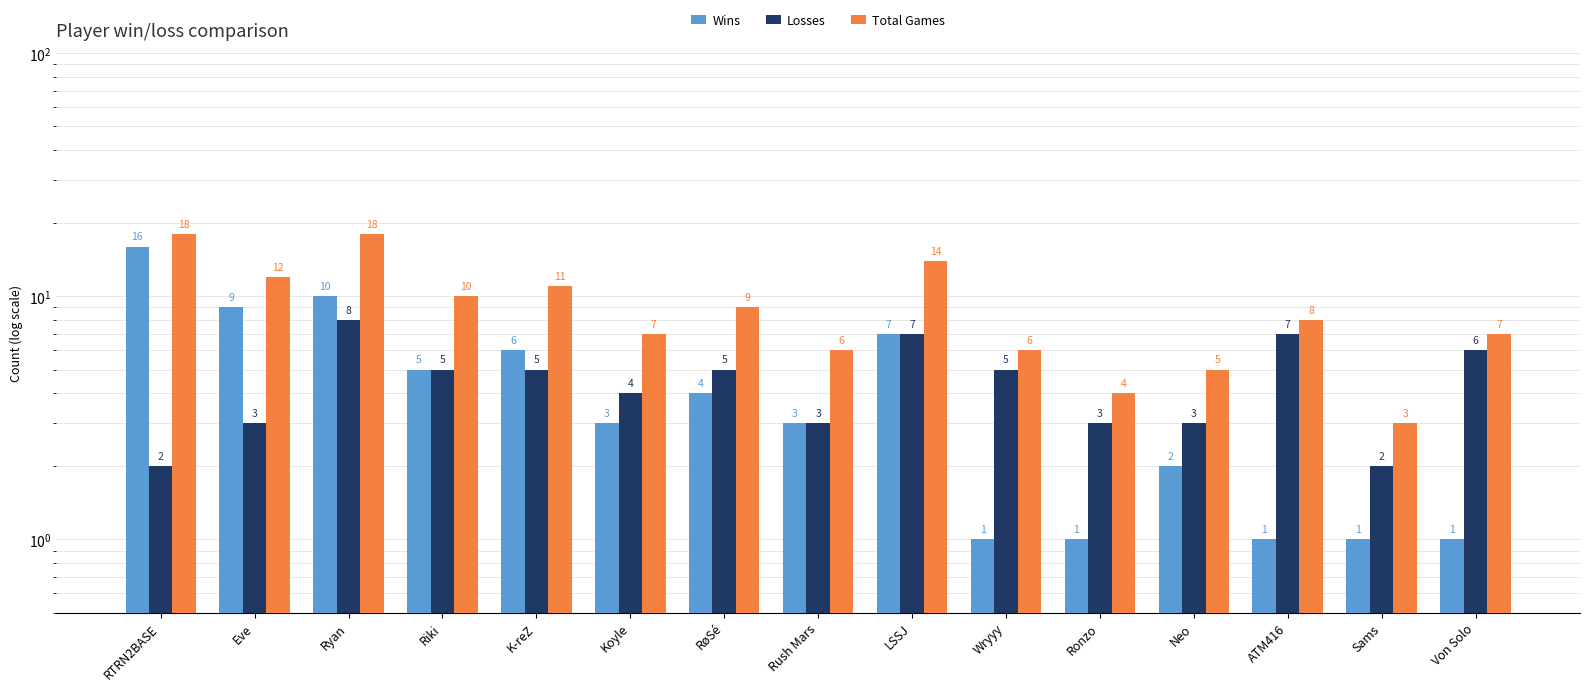

What is the difference between the maximum and minimum values in the Total Games series?

15